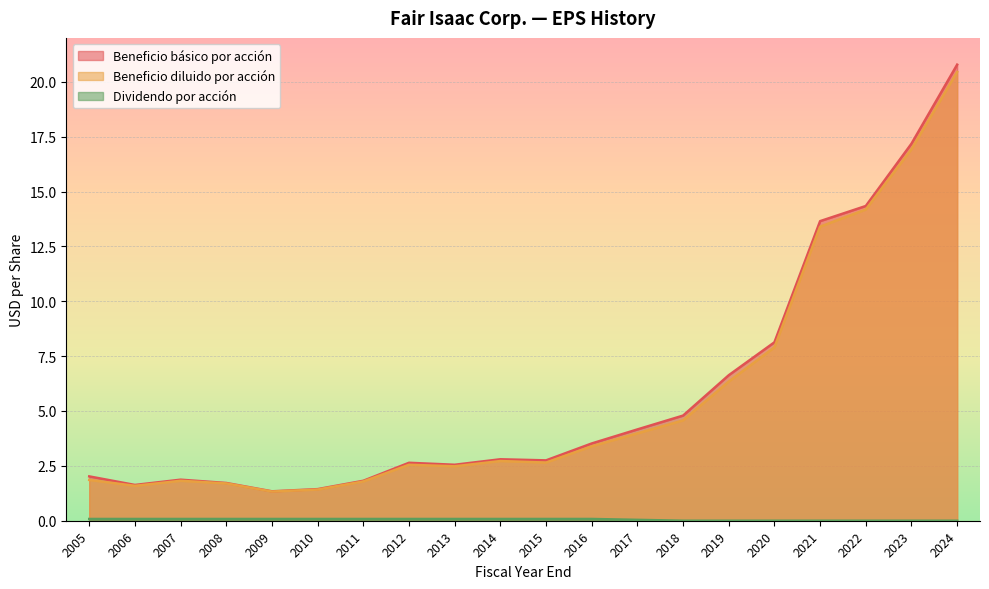

What is the maximum value for Beneficio diluido por acción?

20.4